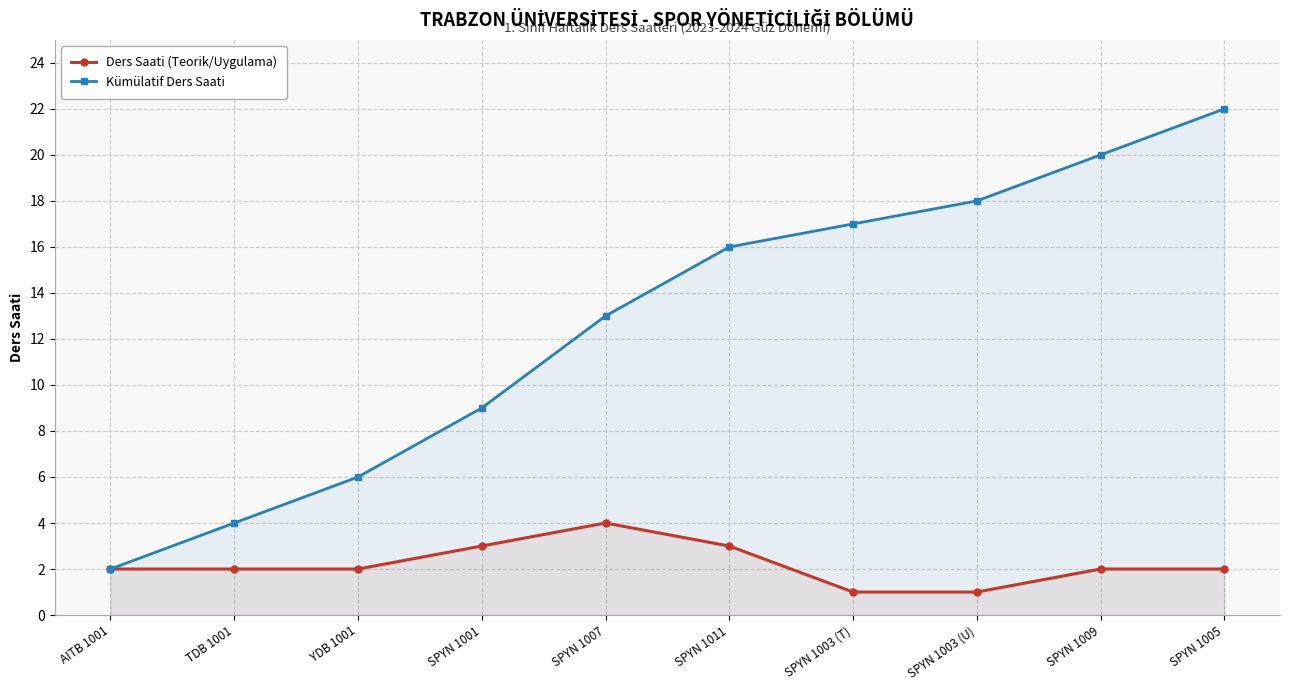

Reading left to right, extract all data points from this chart.

Ders Saati (Teorik/Uygulama): 2	2	2	3	4	3	1	1	2	2
Kümülatif Ders Saati: 2	4	6	9	13	16	17	18	20	22